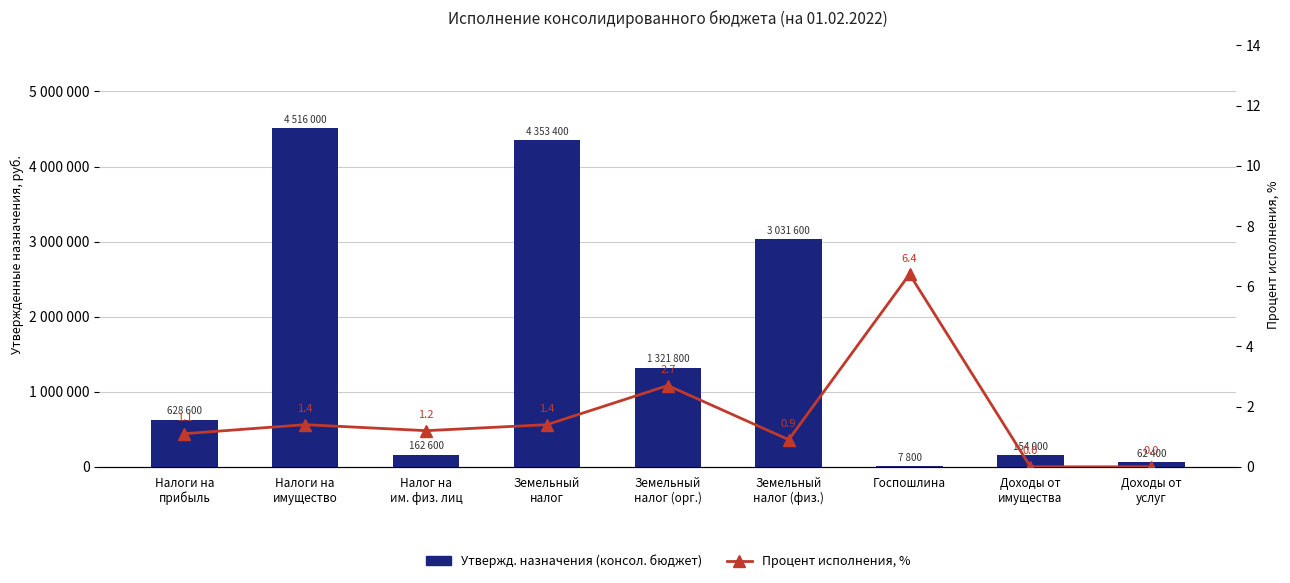

What is the sum of the Процент исполнения, % values at Земельный
налог and Налоги на
имущество?

2.8